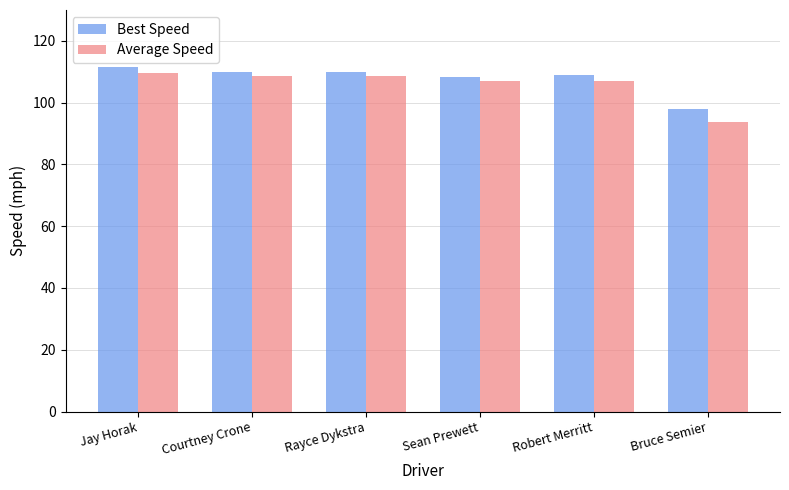

Which series changed the most between Rayce Dykstra and Bruce Semier?

Average Speed